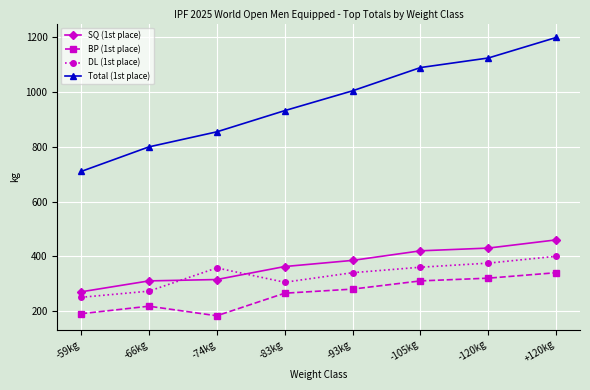

What is the difference between the highest and lowest values at -120kg?

805.0